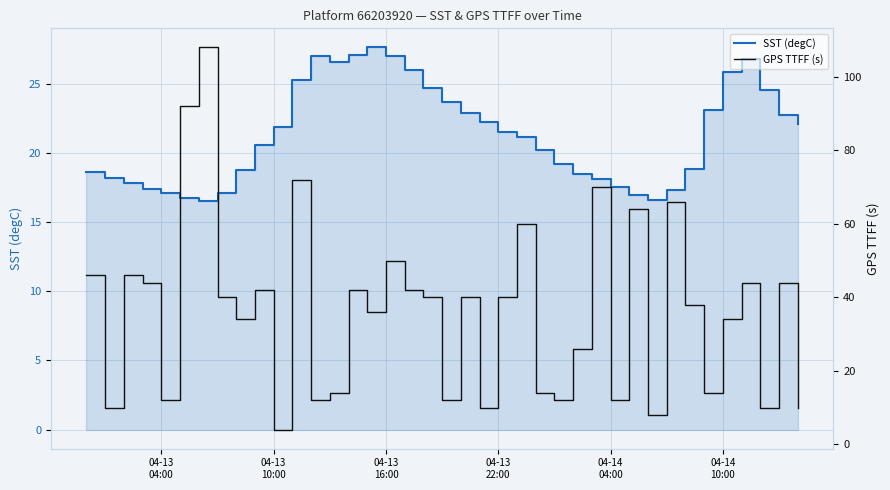

At which label does GPS TTFF (s) first exceed 40?

04-13
04:00